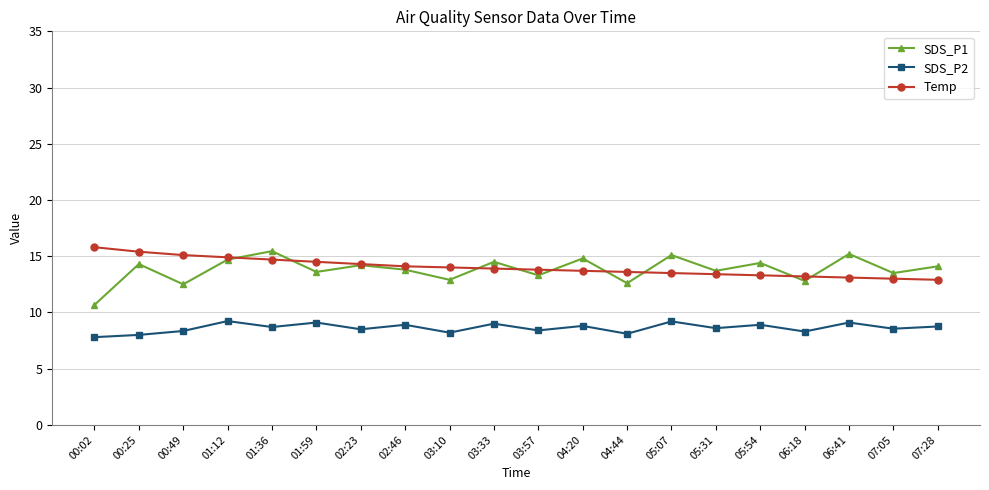

What is the label of the 7th point from the right?

05:07